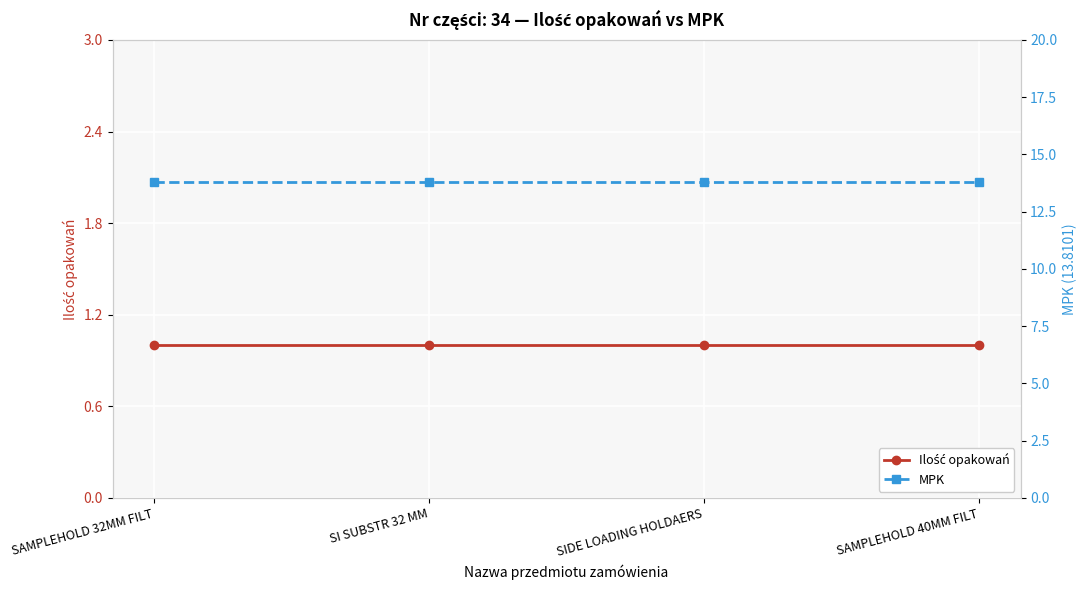

True or false: MPK and Ilość opakowań cross at least once.

False